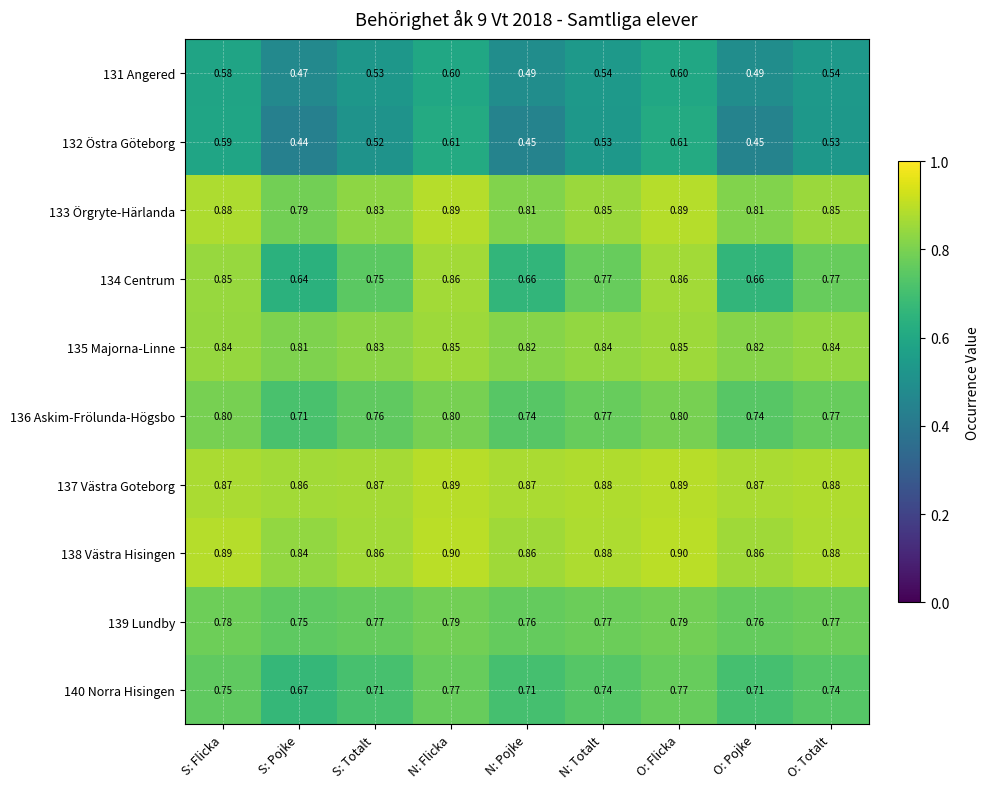

Is the value of 134 Centrum at S: Pojke greater than the value of 137 Västra Goteborg at S: Pojke?

No